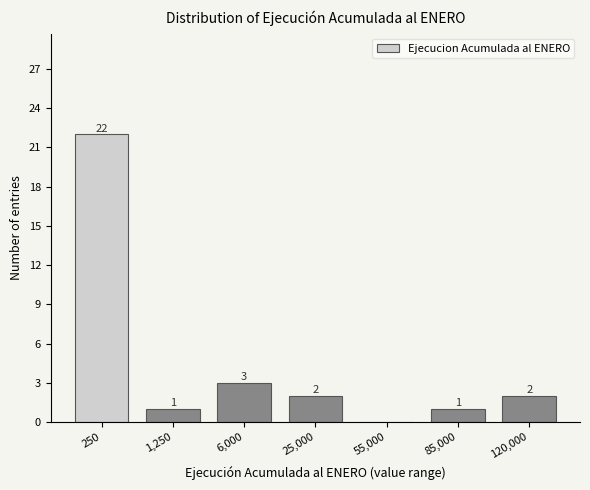

Reading right to left, list all the values displayed in this chart.

120,000=2	85,000=1	55,000=0	25,000=2	6,000=3	1,250=1	250=22